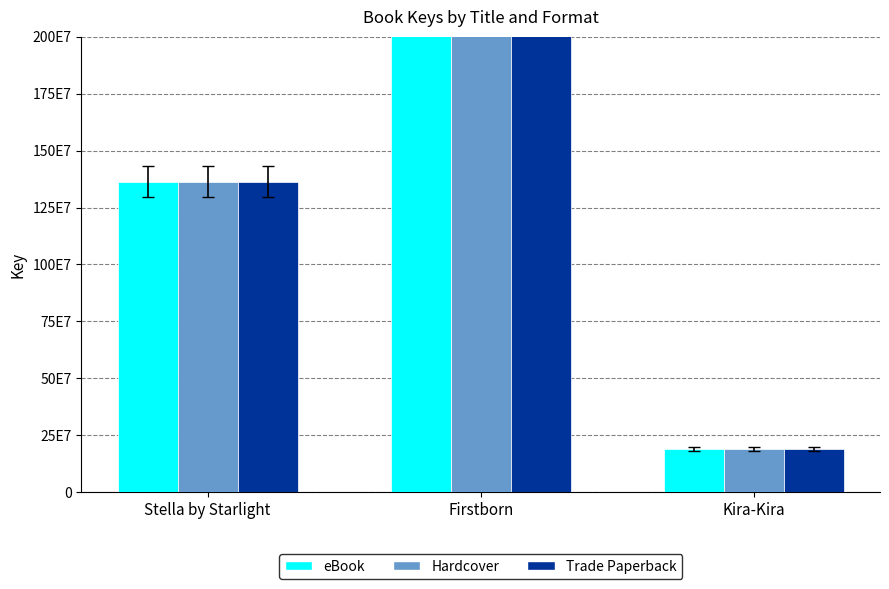

Are the bars grouped side by side (vs. stacked)?

Yes